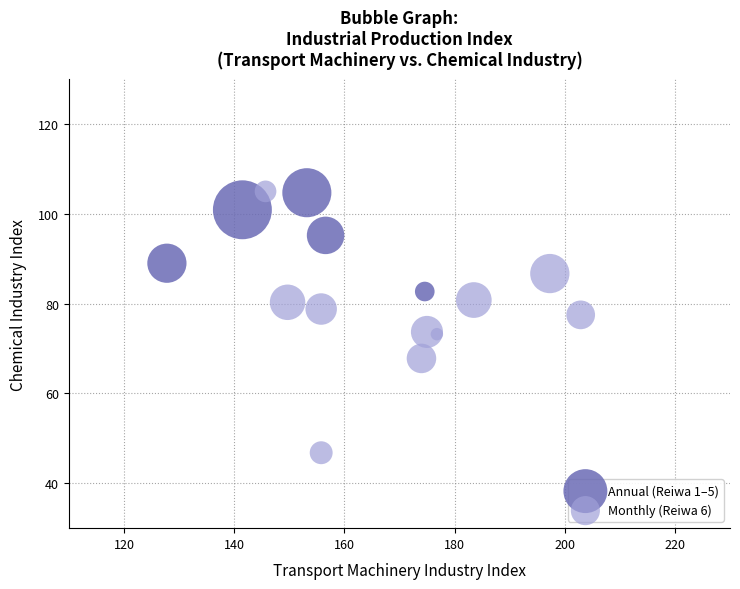

Which series has the widest spread of Y values?

Monthly (Reiwa 6)